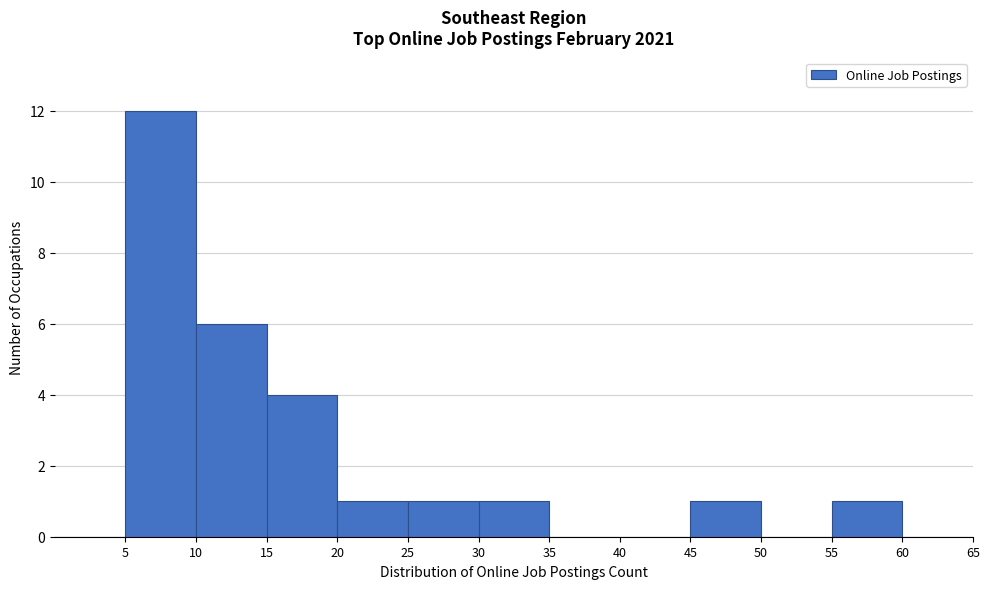

Reading left to right, list every bar in this chart as the range it spans on the x-axis followed by its height. The values are not printed on the chart, so give them approximately, as read against the axis.

0 to 5: 0
5 to 10: 12
10 to 15: 6
15 to 20: 4
20 to 25: 1
25 to 30: 1
30 to 35: 1
35 to 40: 0
40 to 45: 0
45 to 50: 1
50 to 55: 0
55 to 60: 1
60 to 65: 0